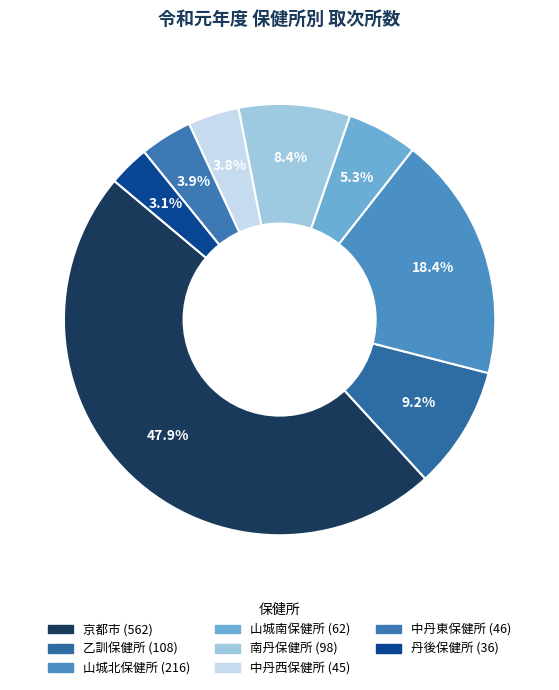

To the nearest percent, what percentage of the pie is 山城北保健所?

18%